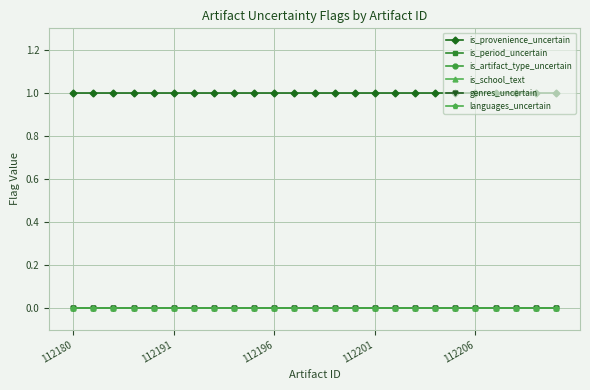

True or false: is_artifact_type_uncertain and languages_uncertain intersect in this chart.

False